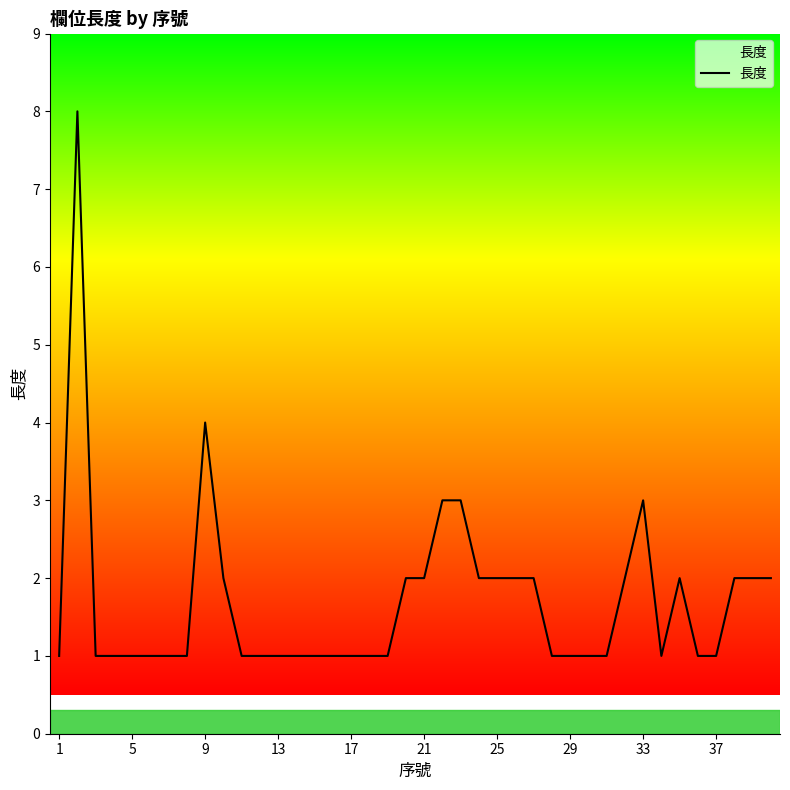

What is the difference between the maximum and minimum values?

7